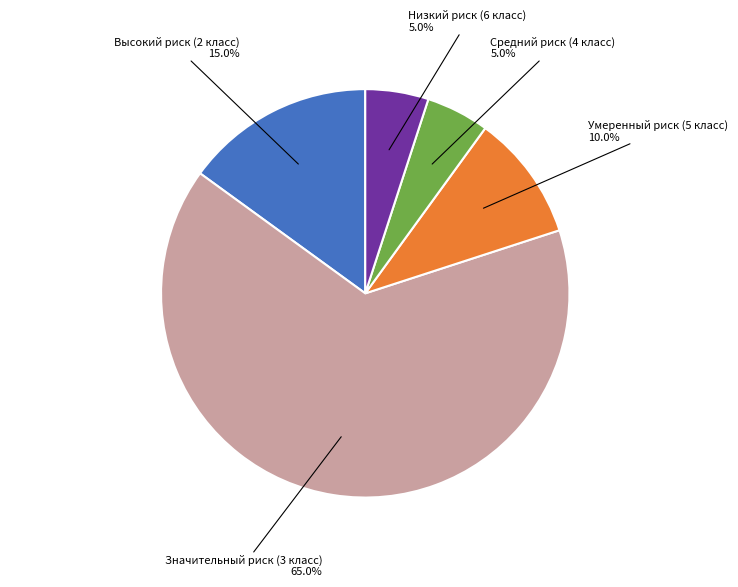

Is there any slice that represents more than half of the pie?

Yes